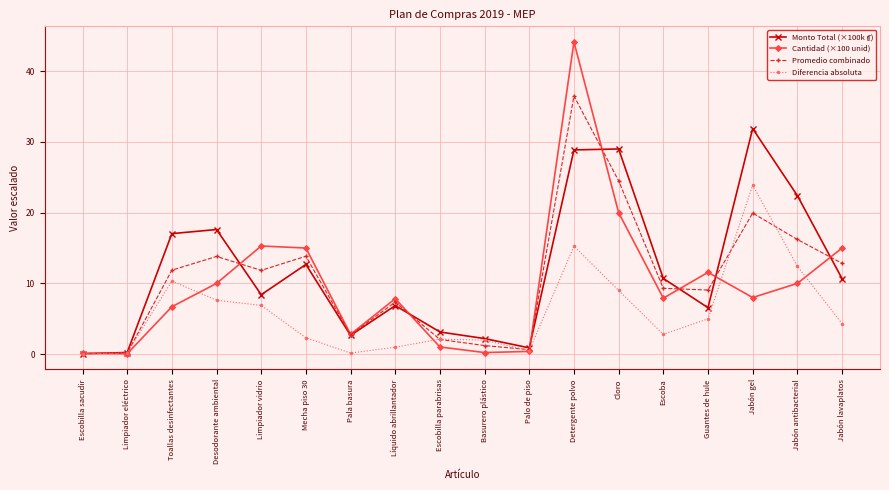

What is the total value across all series at Jabón antibacterial?

61.0